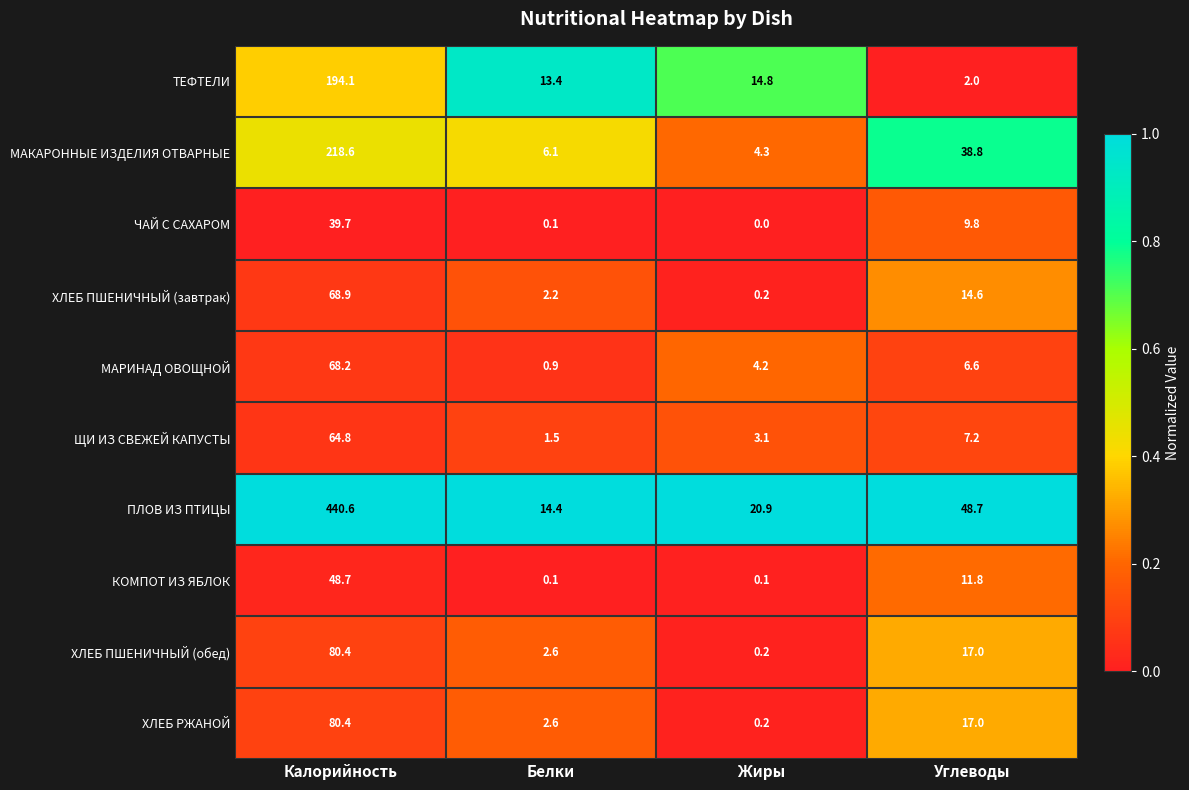

Is the value of КОМПОТ ИЗ ЯБЛОК at Белки greater than the value of МАКАРОННЫЕ ИЗДЕЛИЯ ОТВАРНЫЕ at Жиры?

No